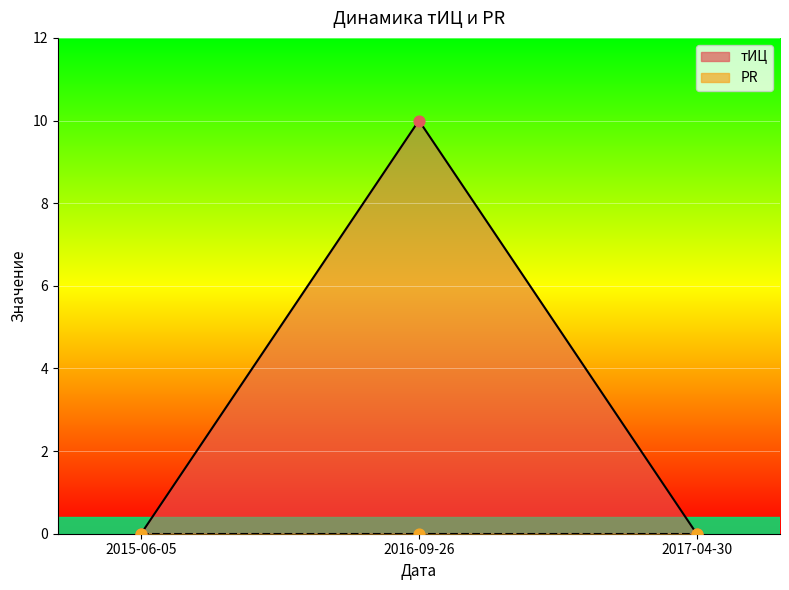

Which has a higher value, 2016-09-26 or 2015-06-05?

2016-09-26